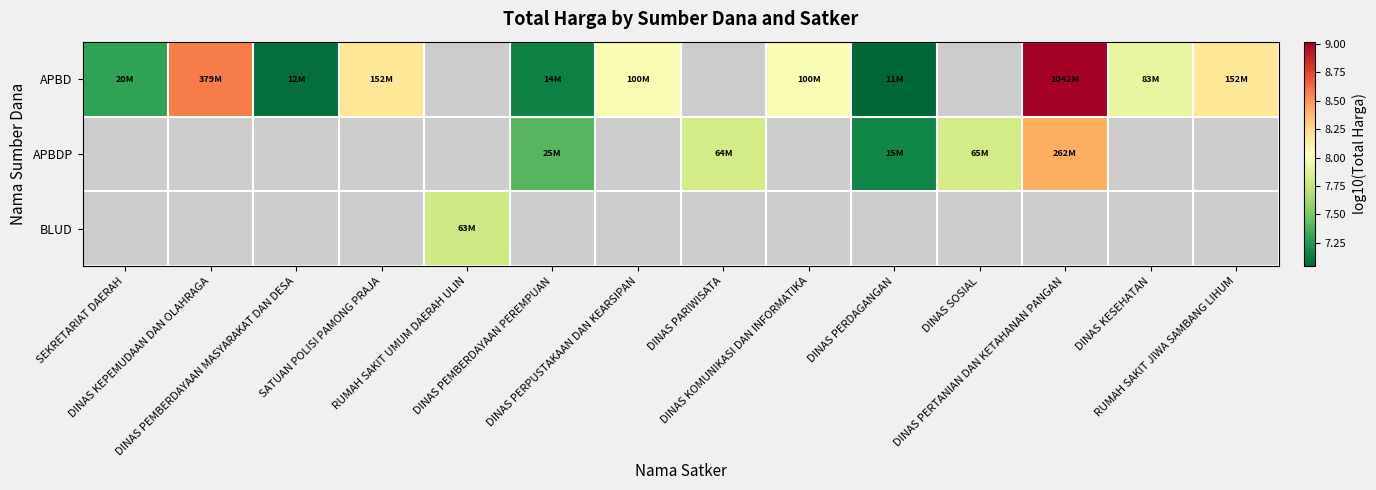

What is the highest value of the APBD series?

9.0